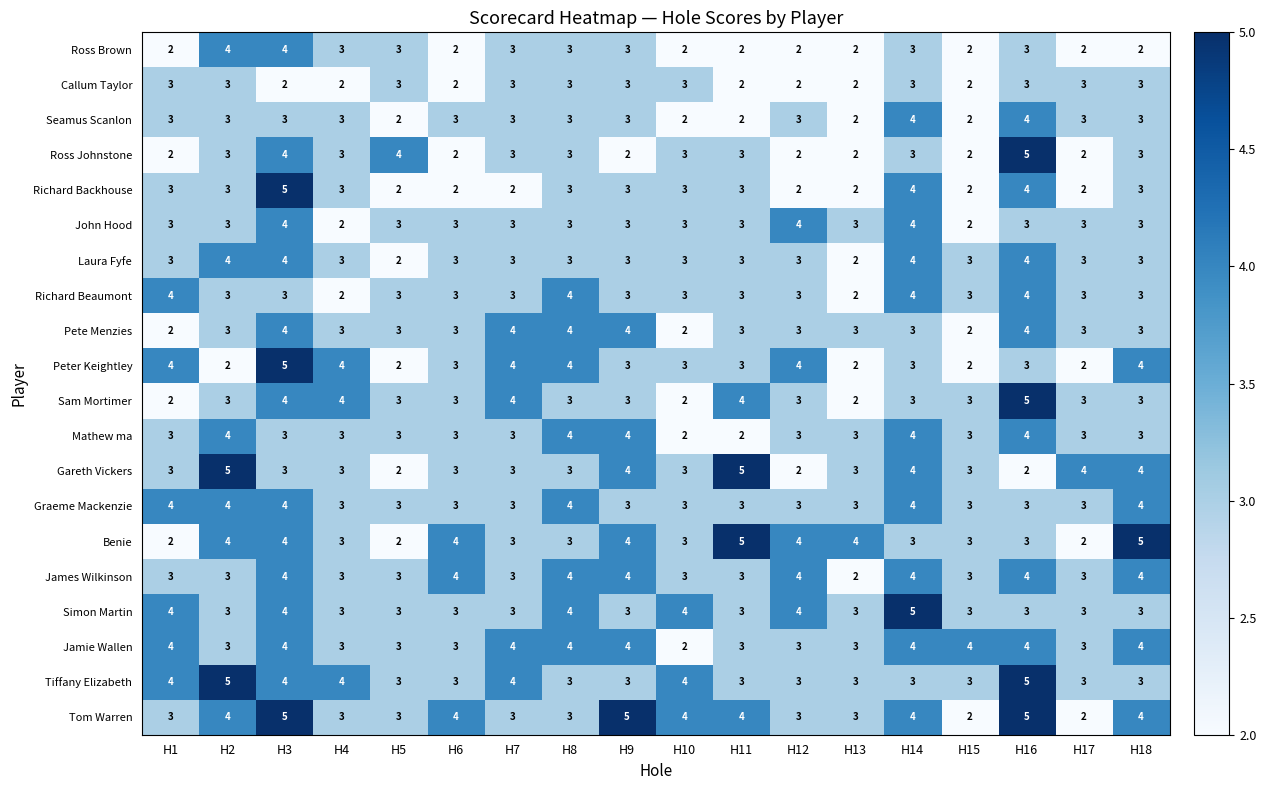

The Graeme Mackenzie series shows 2 at H3. True or false?

False